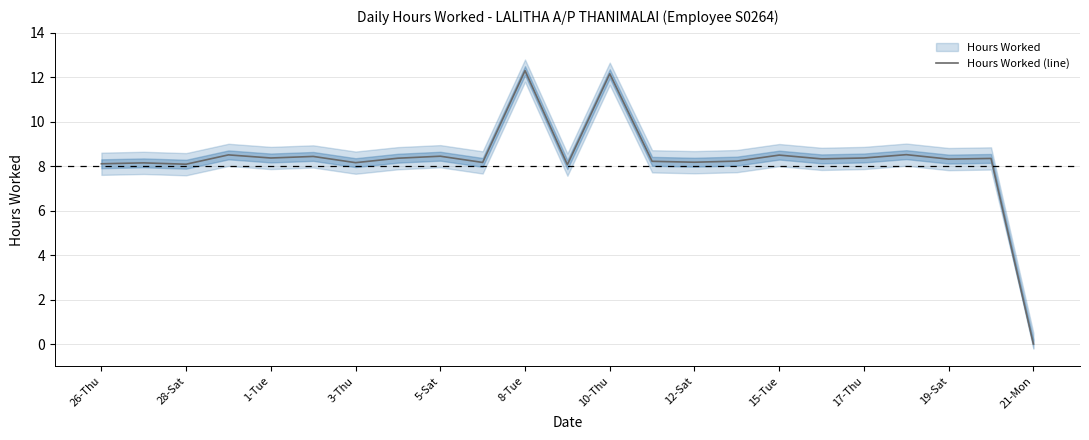

The value of Hours Worked (line) at 12-Sat is 8.2. True or false?

True